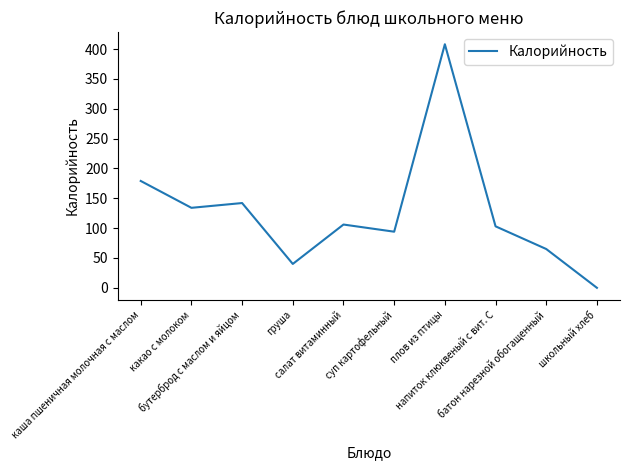

What is the difference between the values at напиток клюквеный с вит. С and бутерброд с маслом и яйцом?

39